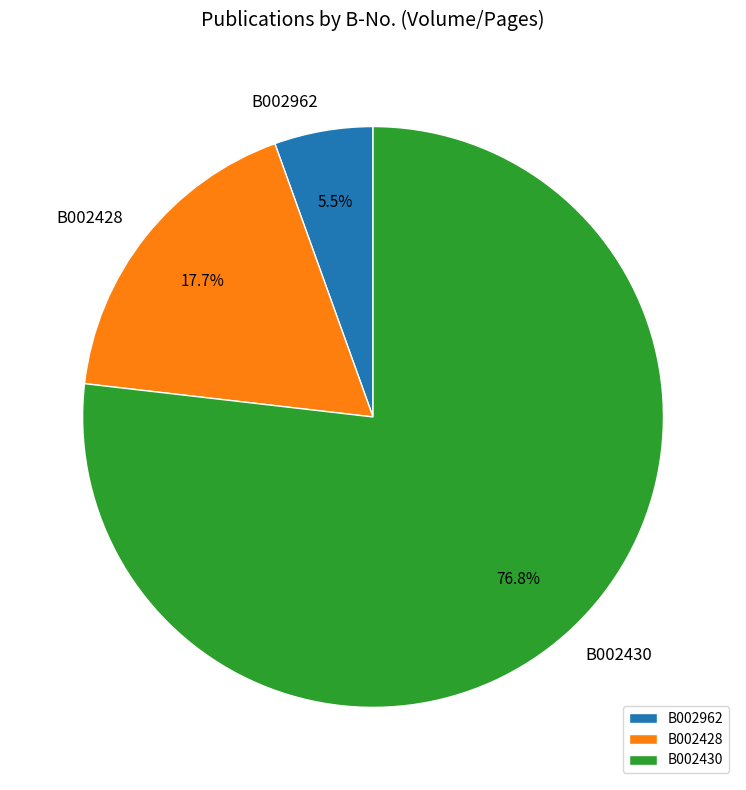

What is the ratio of the value at B002430 to the value at B002962?

14.0